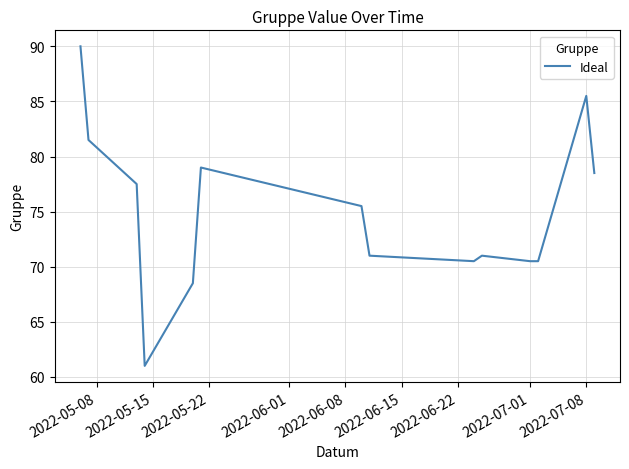

What is the difference between the maximum and minimum values?

29.0